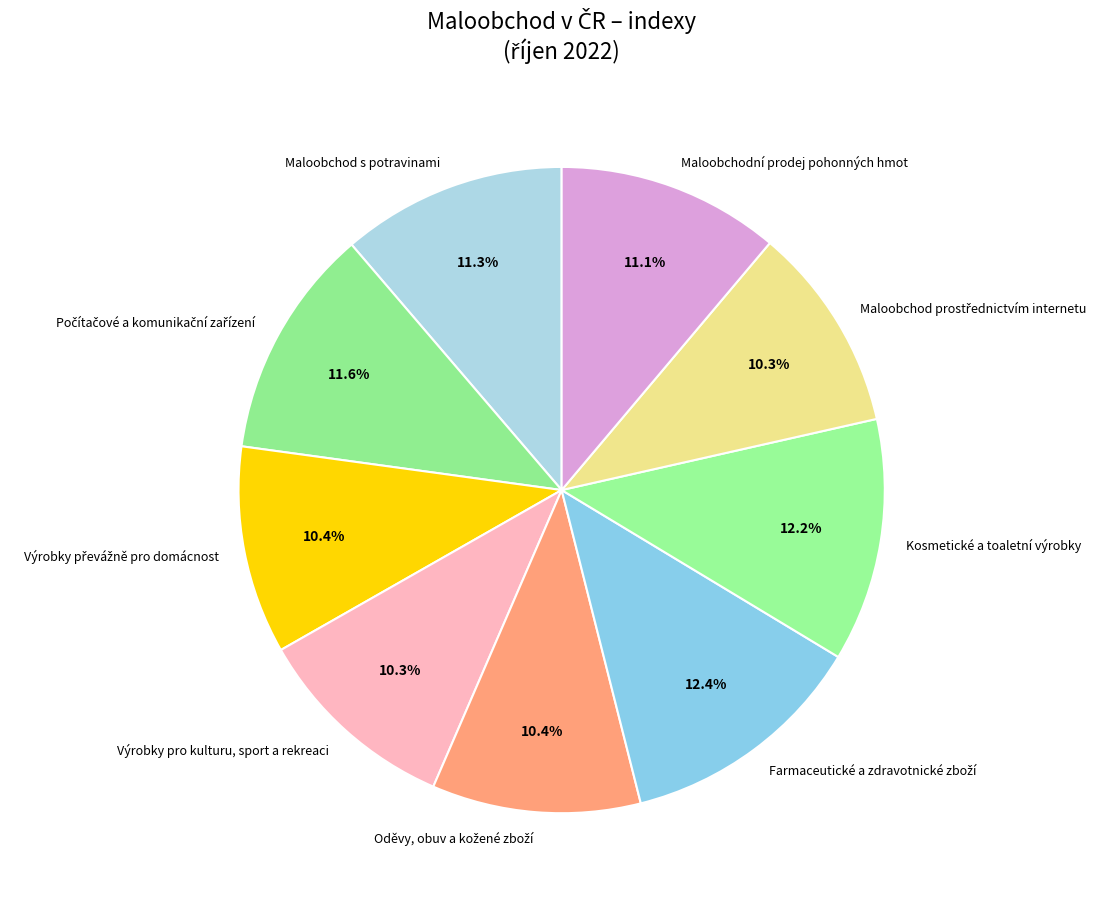

To the nearest percent, what is the difference between the largest and smallest slice percentages?

2%